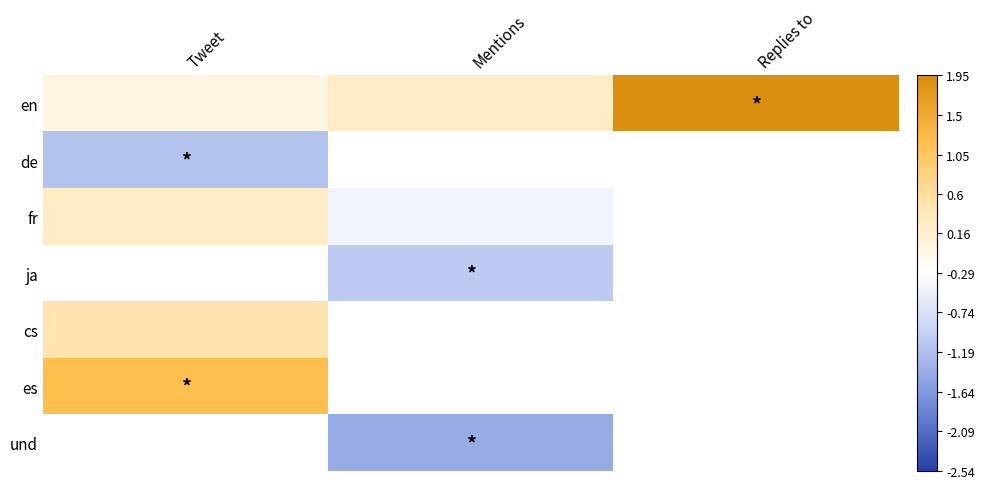

What is the spread (max minus min) of values at Mentions?

1.7